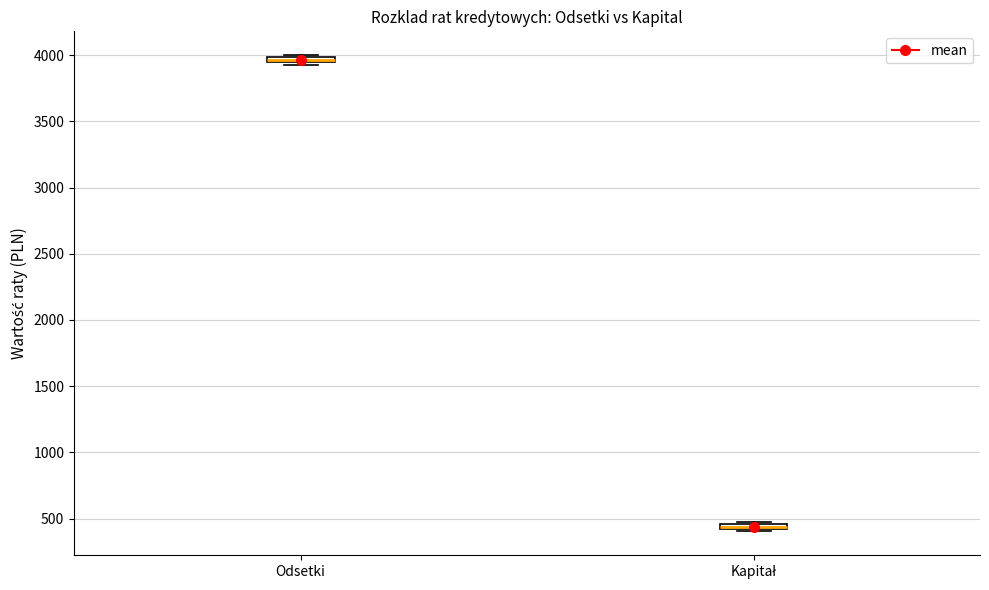

Where is the lower edge of the box for Odsetki on the y-axis? The values are not printed on the chart, so give them approximately, as read against the axis.

3950